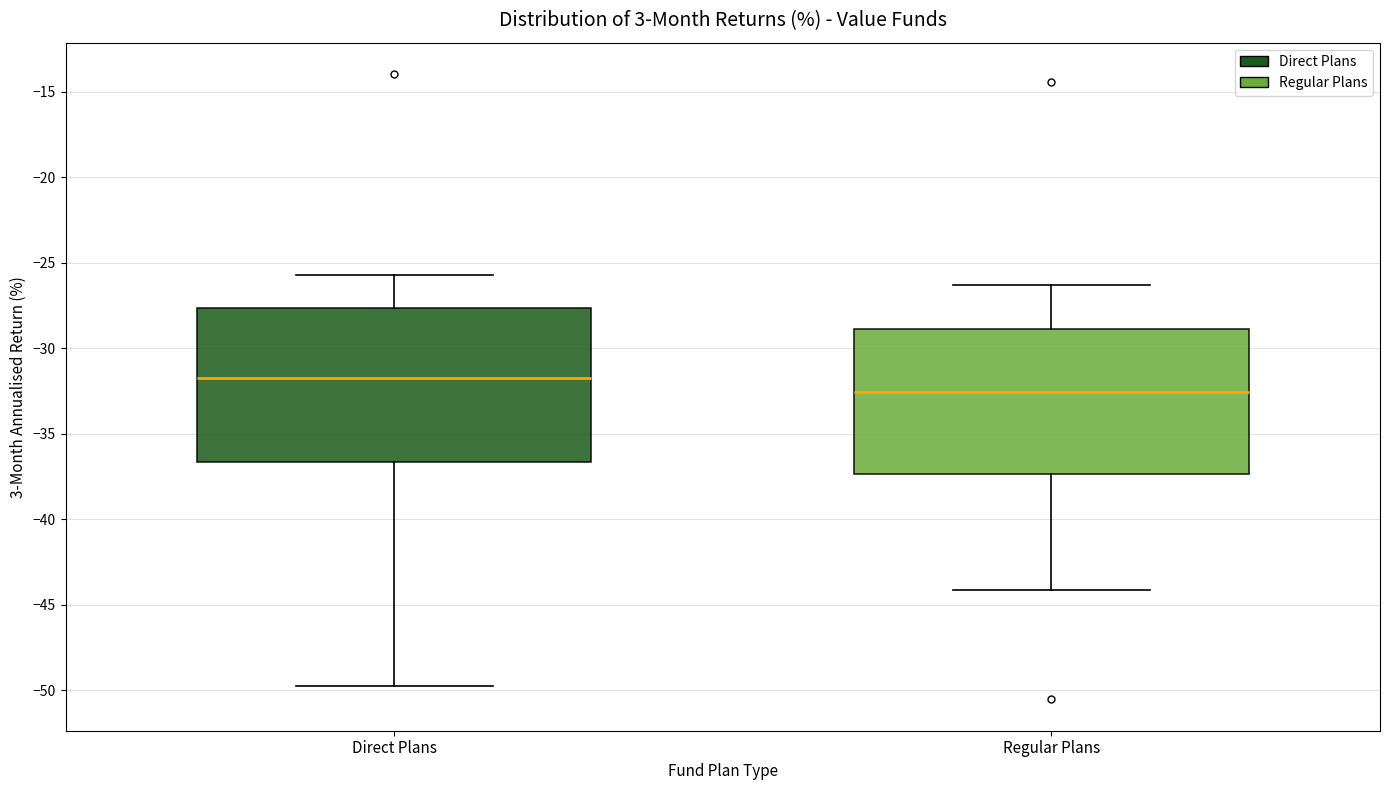

Reading left to right, transcribe this box plot: for each box, give where its median line is, the range the box spans, and where its two whiskers end, as read against the y-axis. The values are not printed on the chart, so give them approximately, as read against the axis.

Direct Plans: median -32.0, box -36.5 to -27.5, whiskers -49.5 to -25.5
Regular Plans: median -32.5, box -37.5 to -29.0, whiskers -44.0 to -26.5